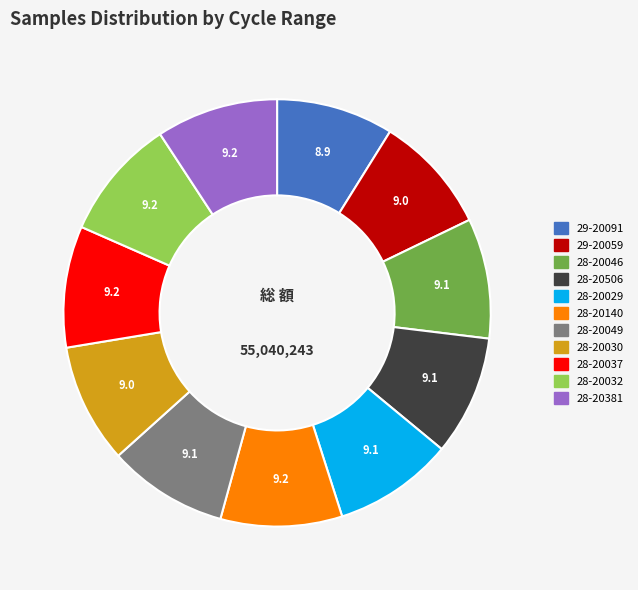

How many segments does this pie chart have?

11